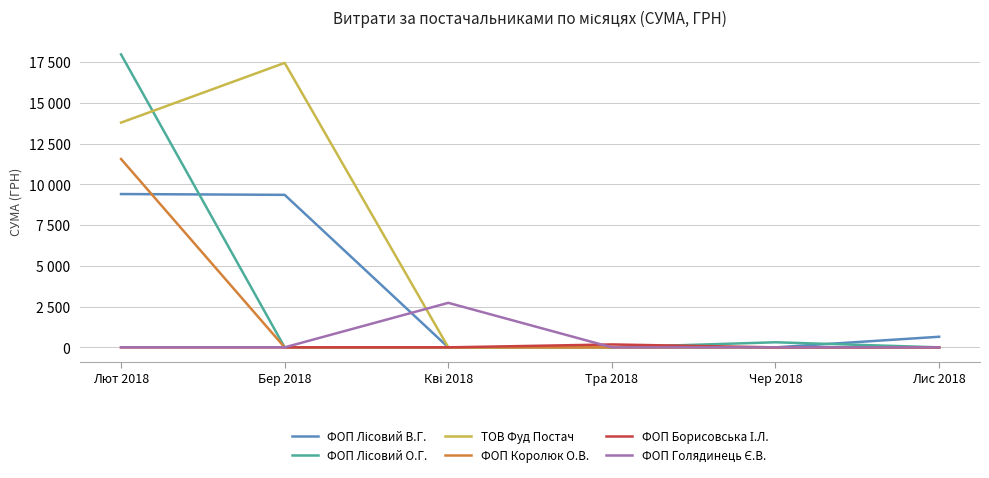

Does the chart have visible grid lines?

Yes